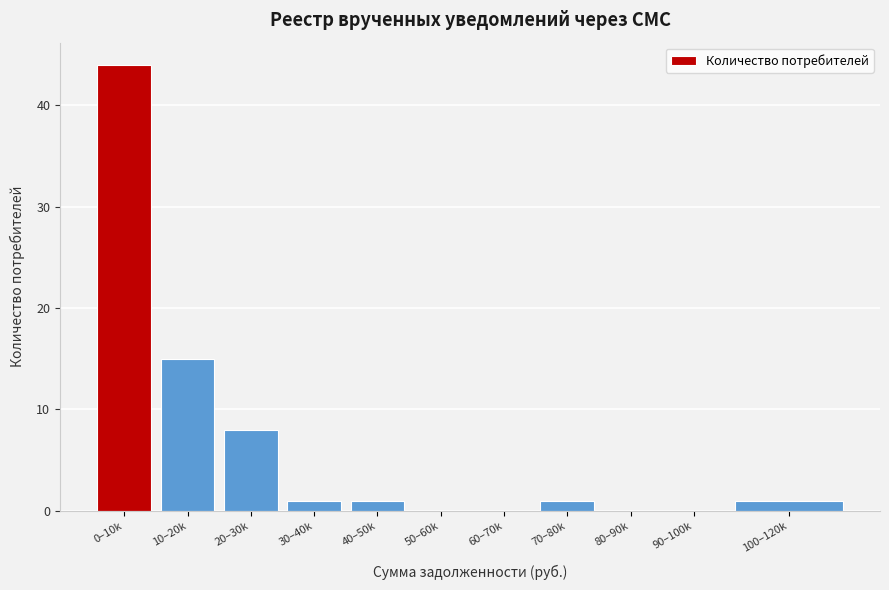

Reading left to right, extract all data points from this chart.

0–10k=44	10–20k=15	20–30k=8	30–40k=1	40–50k=1	50–60k=0	60–70k=0	70–80k=1	80–90k=0	90–100k=0	100–120k=1